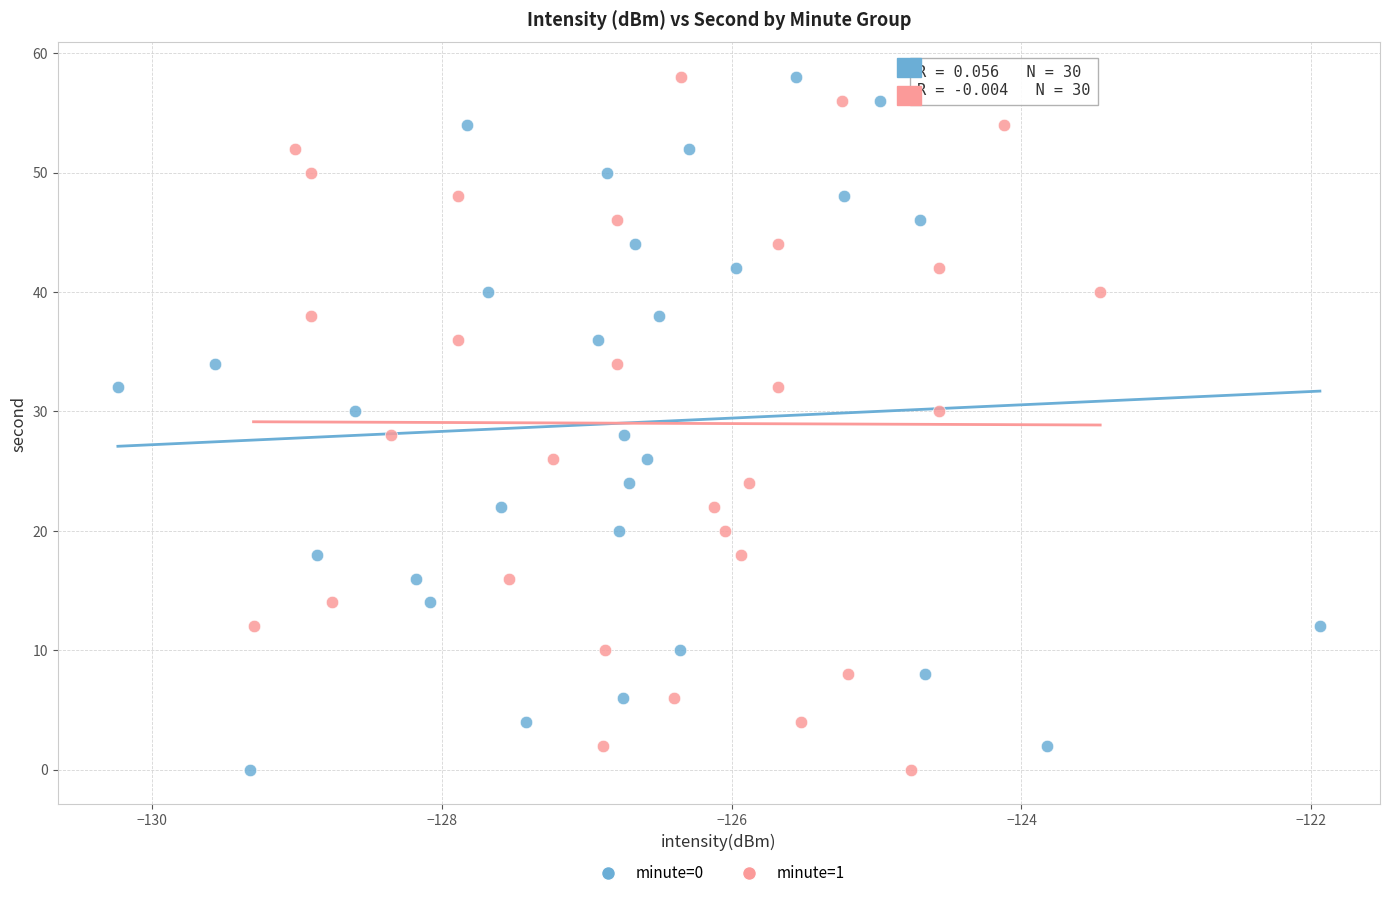

What are all the series names shown in the legend?

minute=0, minute=1